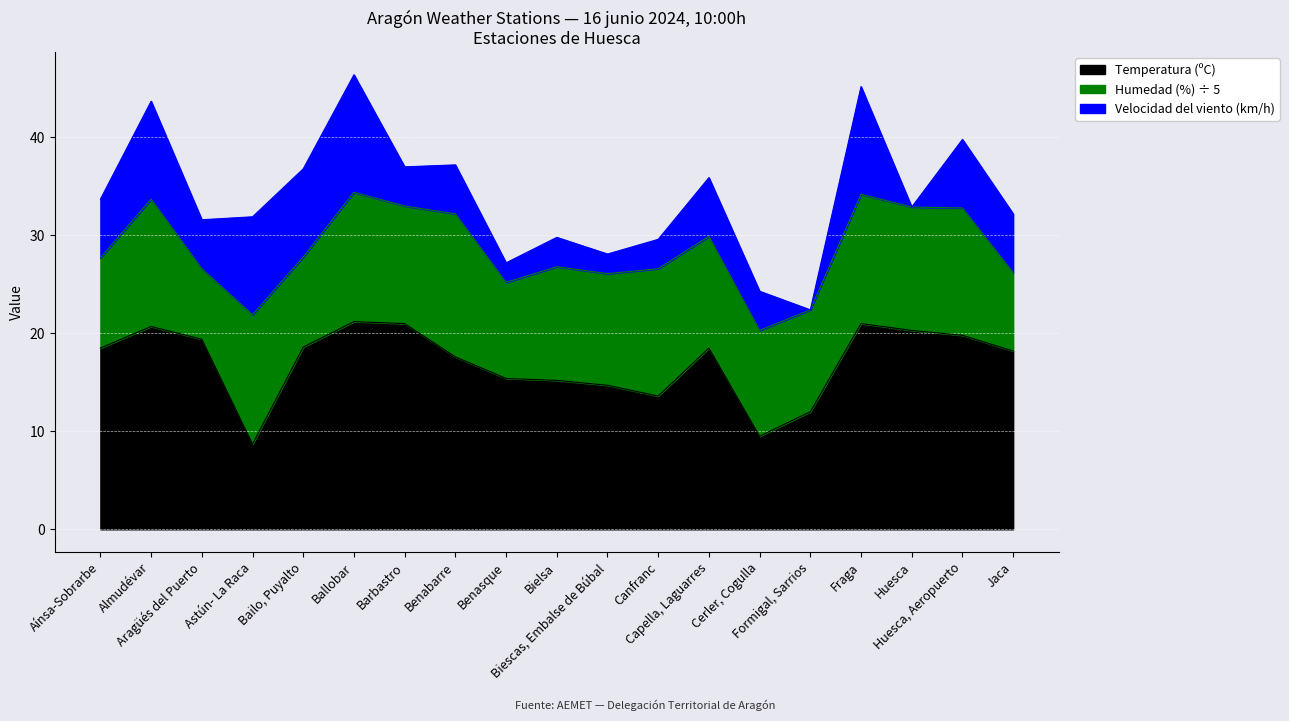

What is the lowest value of the Temperatura (ºC) series?

8.7